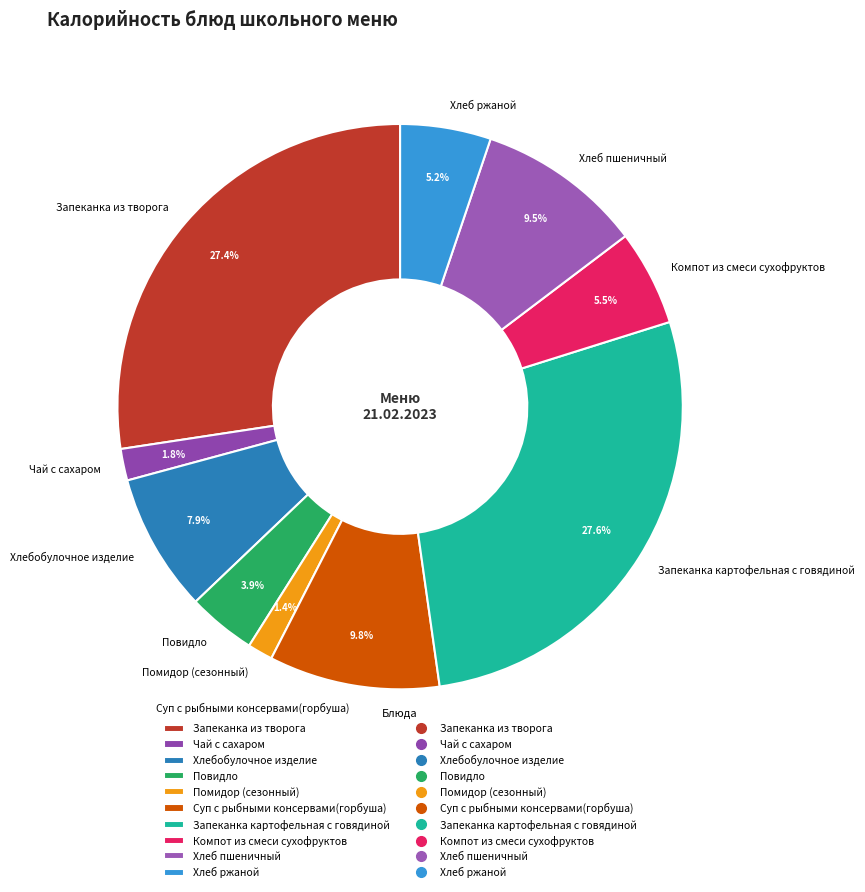

What is the ratio of the value at Компот из смеси сухофруктов to the value at Хлебобулочное изделие?

0.7